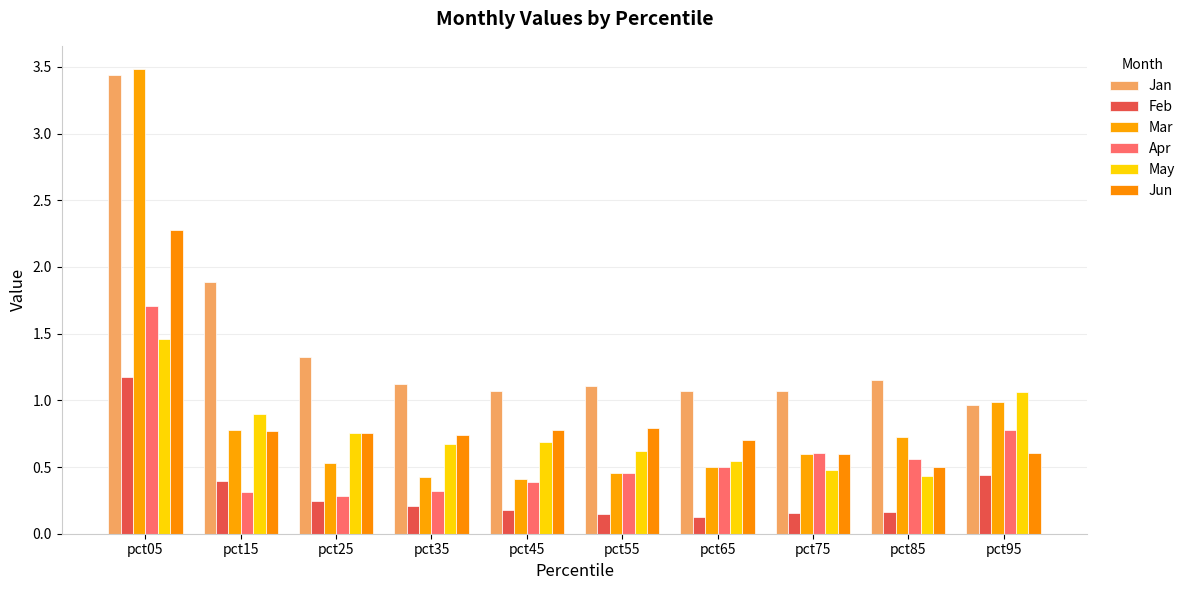

What are all the series names shown in the legend?

Jan, Feb, Mar, Apr, May, Jun